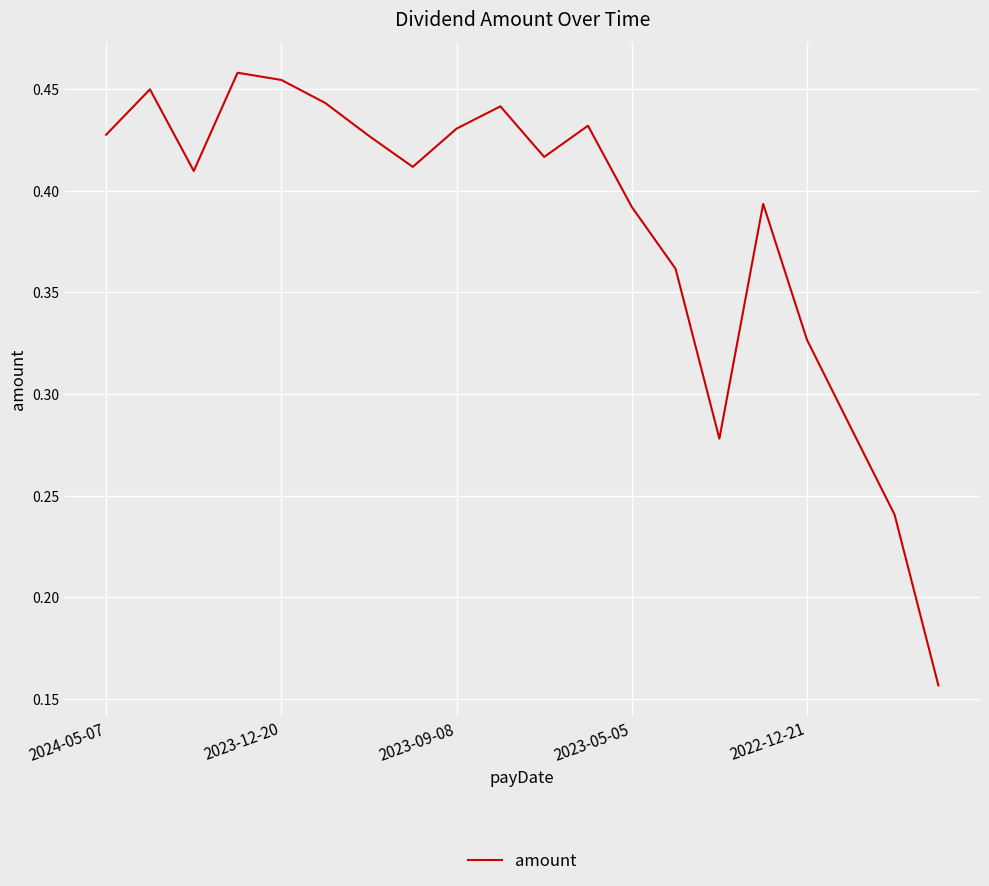

How many interior local valleys (lower than both neighbors) does the data have?

4